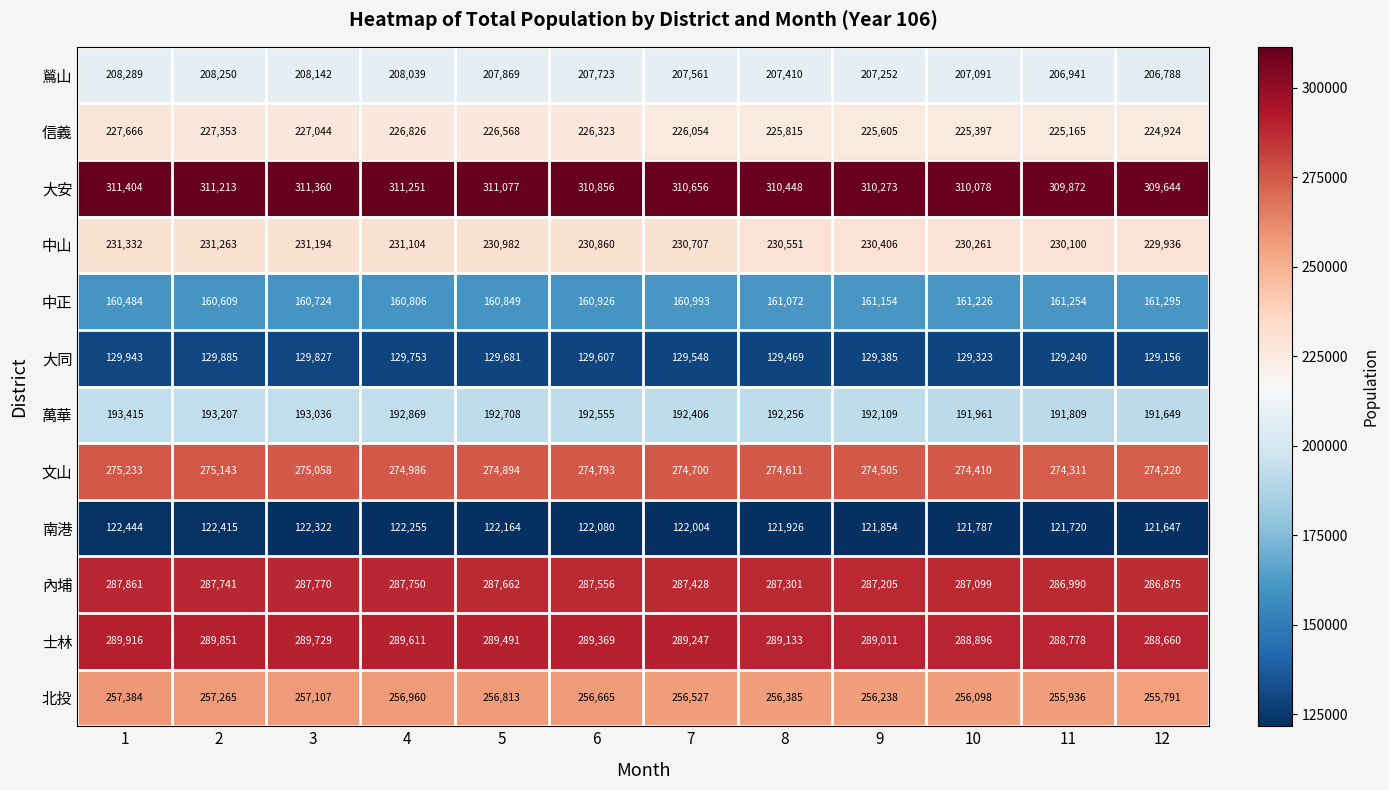

At which label does 南港 reach its minimum?

12